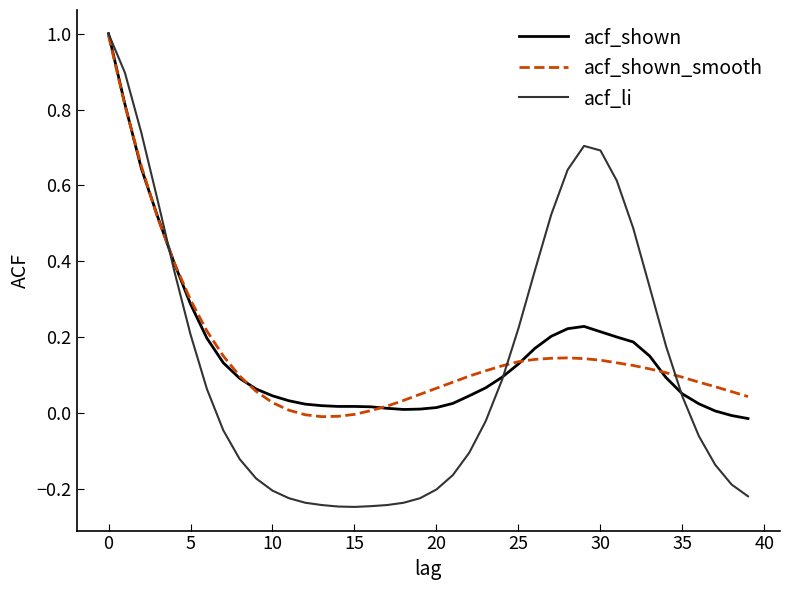

Which series has the largest range (max minus min)?

acf_li